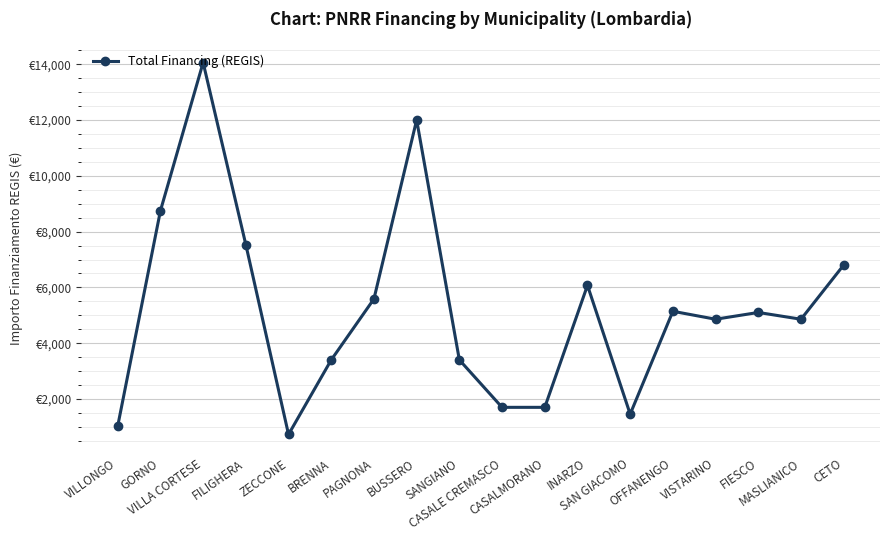

Is it true that the value at BRENNA is 3402?

True